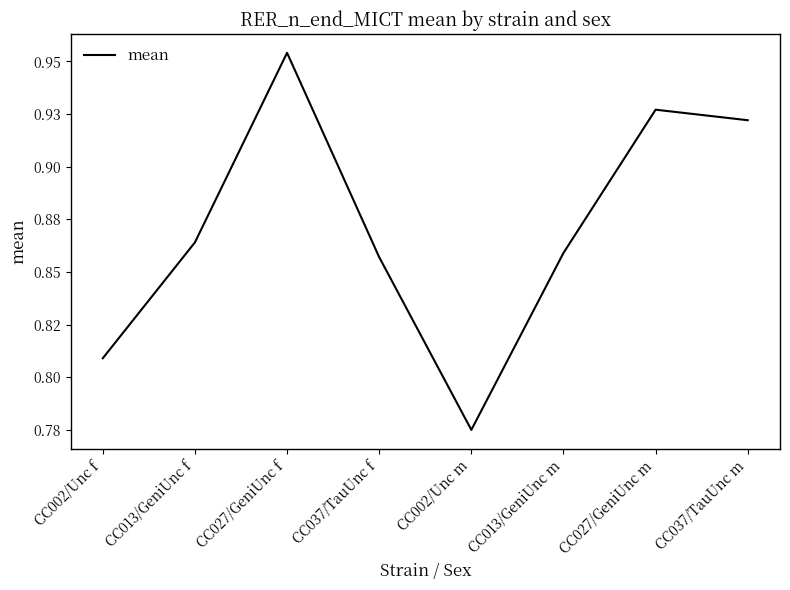

Reading left to right, transcribe all the data shown in this chart.

CC002/Unc f=0.8	CC013/GeniUnc f=0.9	CC027/GeniUnc f=1.0	CC037/TauUnc f=0.9	CC002/Unc m=0.8	CC013/GeniUnc m=0.9	CC027/GeniUnc m=0.9	CC037/TauUnc m=0.9